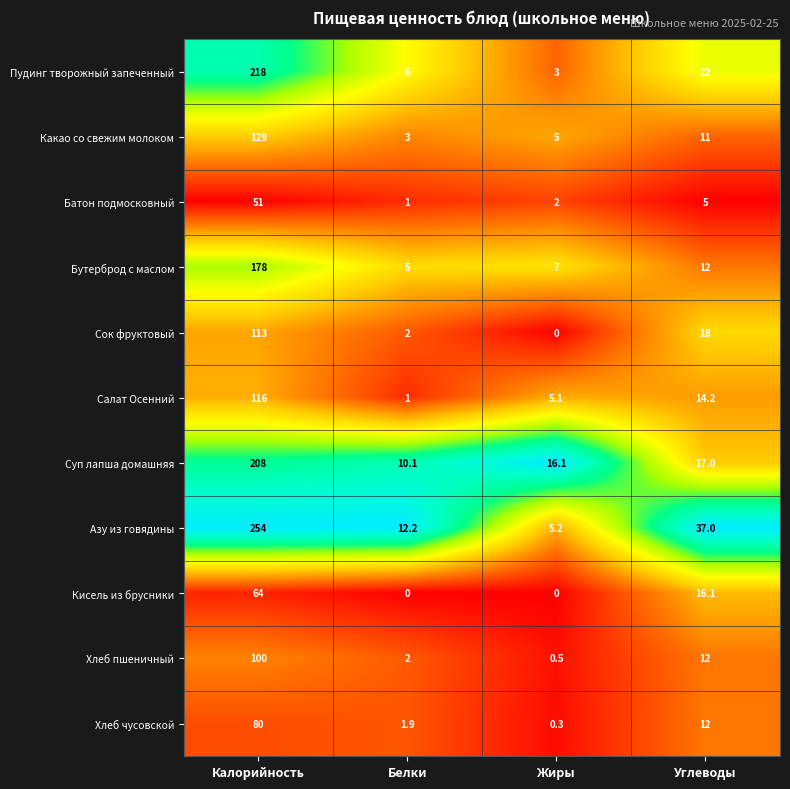

Rank the series by their maximum value, from lowest to highest.

Батон подмосковный, Кисель из брусники, Хлеб чусовской, Хлеб пшеничный, Сок фруктовый, Салат Осенний, Какао со свежим молоком, Бутерброд с маслом, Суп лапша домашняя, Пудинг творожный запеченный, Азу из говядины